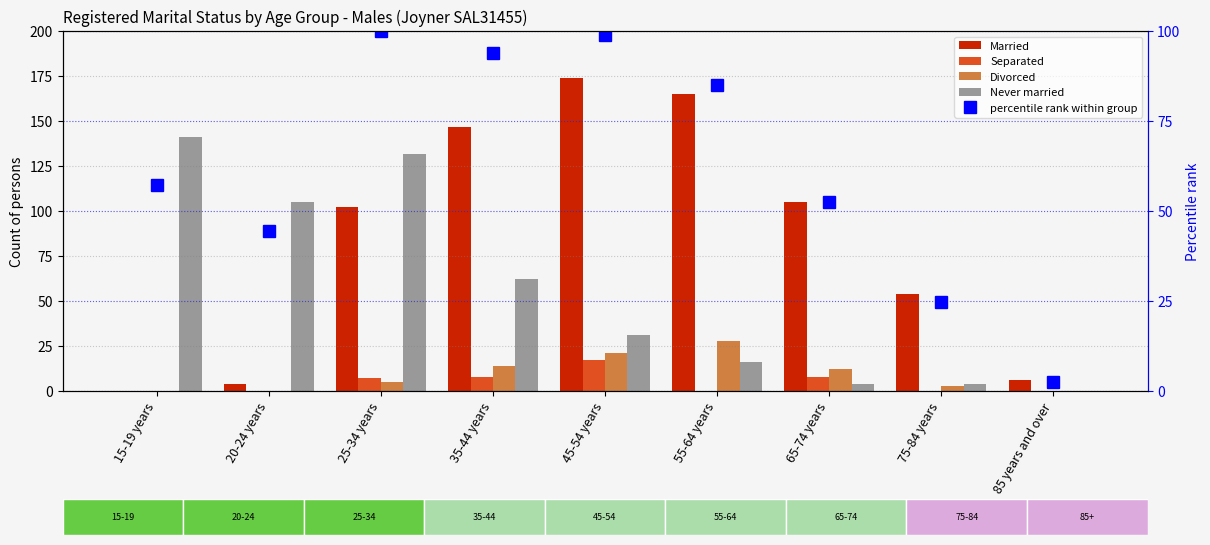

Reading left to right, extract all data points from this chart.

Married: 15-19 years=0.0	20-24 years=4.0	25-34 years=102.0	35-44 years=147.0	45-54 years=174.0	55-64 years=165.0	65-74 years=105.0	75-84 years=54.0	85 years and over=6.0
Separated: 15-19 years=0.0	20-24 years=0.0	25-34 years=7.0	35-44 years=8.0	45-54 years=17.0	55-64 years=0.0	65-74 years=8.0	75-84 years=0.0	85 years and over=0.0
Divorced: 15-19 years=0.0	20-24 years=0.0	25-34 years=5.0	35-44 years=14.0	45-54 years=21.0	55-64 years=28.0	65-74 years=12.0	75-84 years=3.0	85 years and over=0.0
Never married: 15-19 years=141.0	20-24 years=105.0	25-34 years=132.0	35-44 years=62.0	45-54 years=31.0	55-64 years=16.0	65-74 years=4.0	75-84 years=4.0	85 years and over=0.0
percentile rank within group: 15-19 years=57.3	20-24 years=44.3	25-34 years=100.0	35-44 years=93.9	45-54 years=98.8	55-64 years=85.0	65-74 years=52.4	75-84 years=24.8	85 years and over=2.4